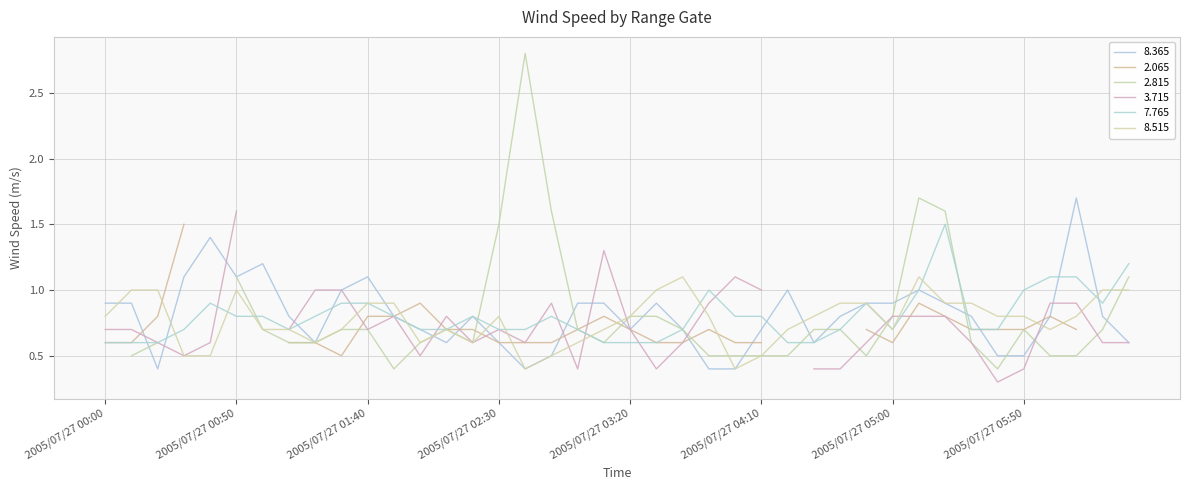

What is the difference between the 7.765 values at 2005/07/27 00:50 and 2005/07/27 04:20?

0.2